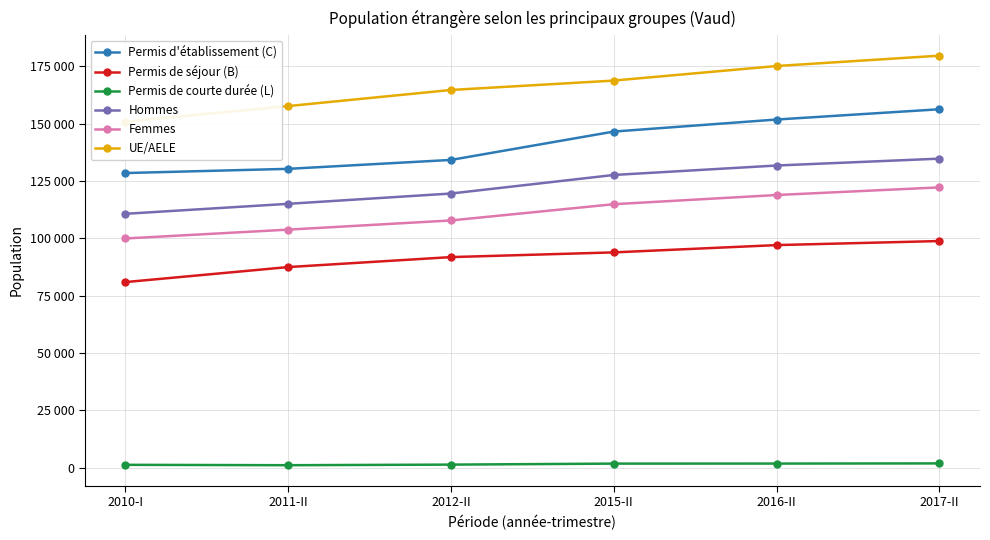

Where is UE/AELE nearest to the value 165299?

2012-II